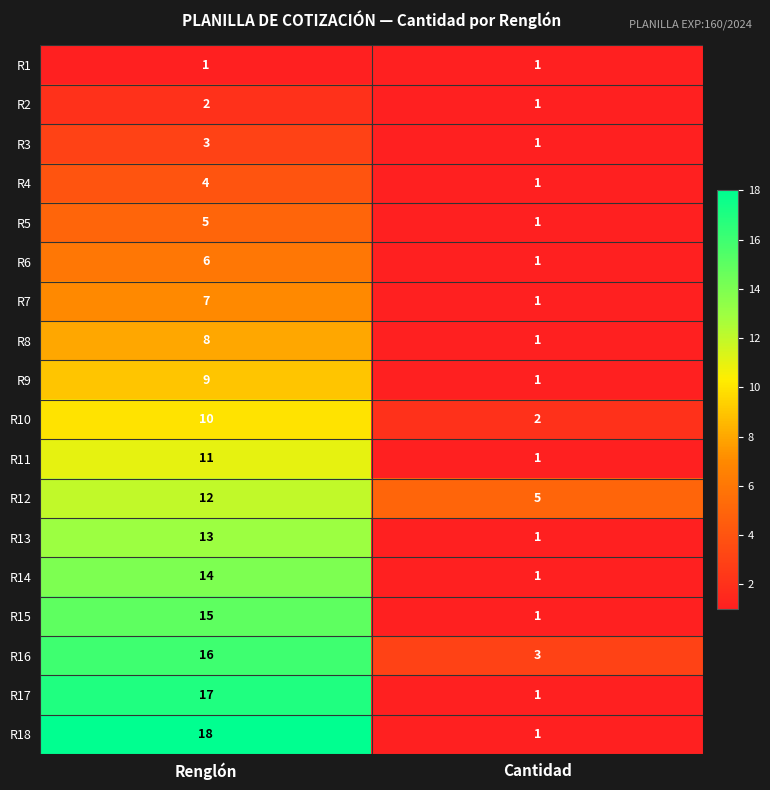

What is the difference between the R9 values at Renglón and Cantidad?

8